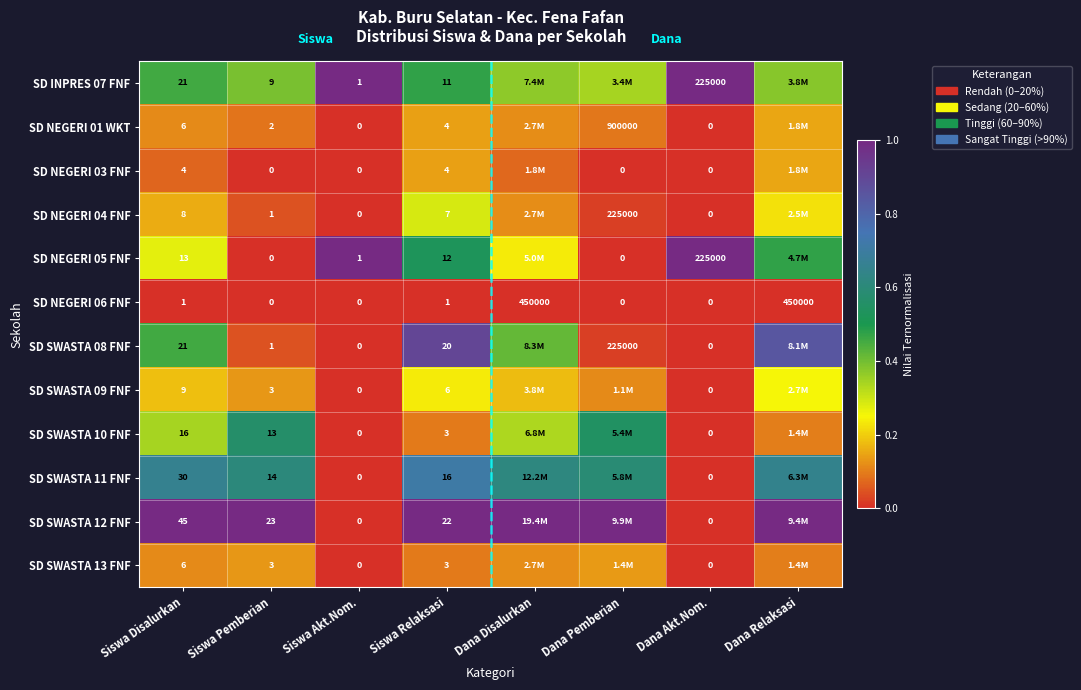

Which category has the lowest value across all series?

Siswa Akt.Nom.